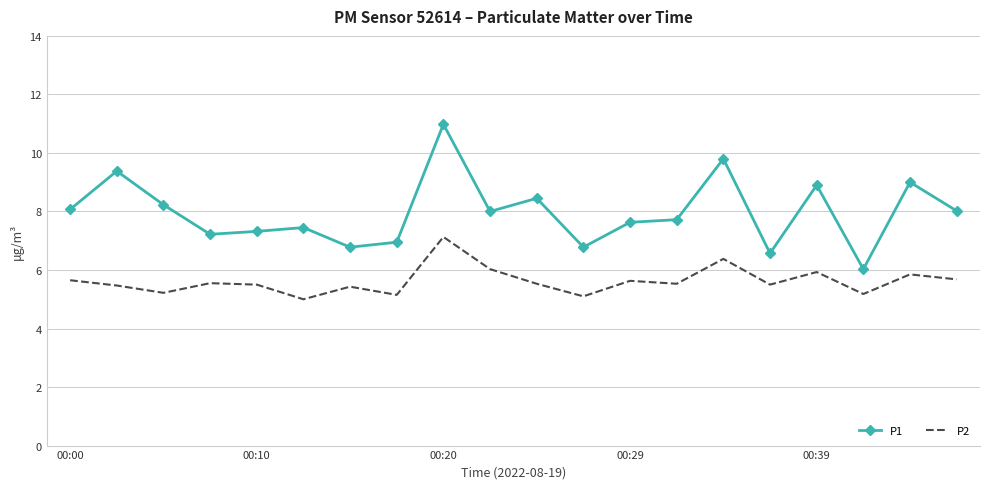

True or false: P2 and P1 intersect in this chart.

False